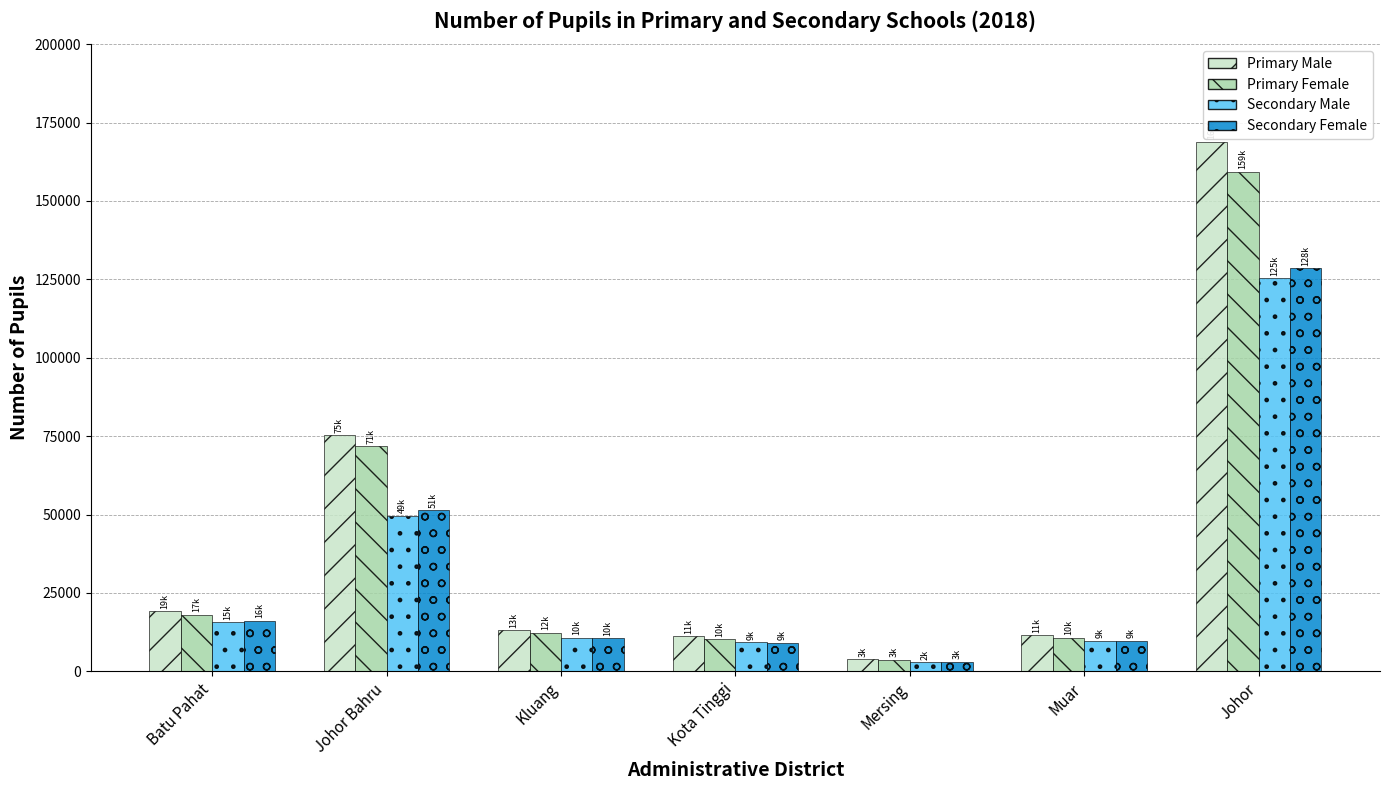

Which category has the highest value across all series?

Johor